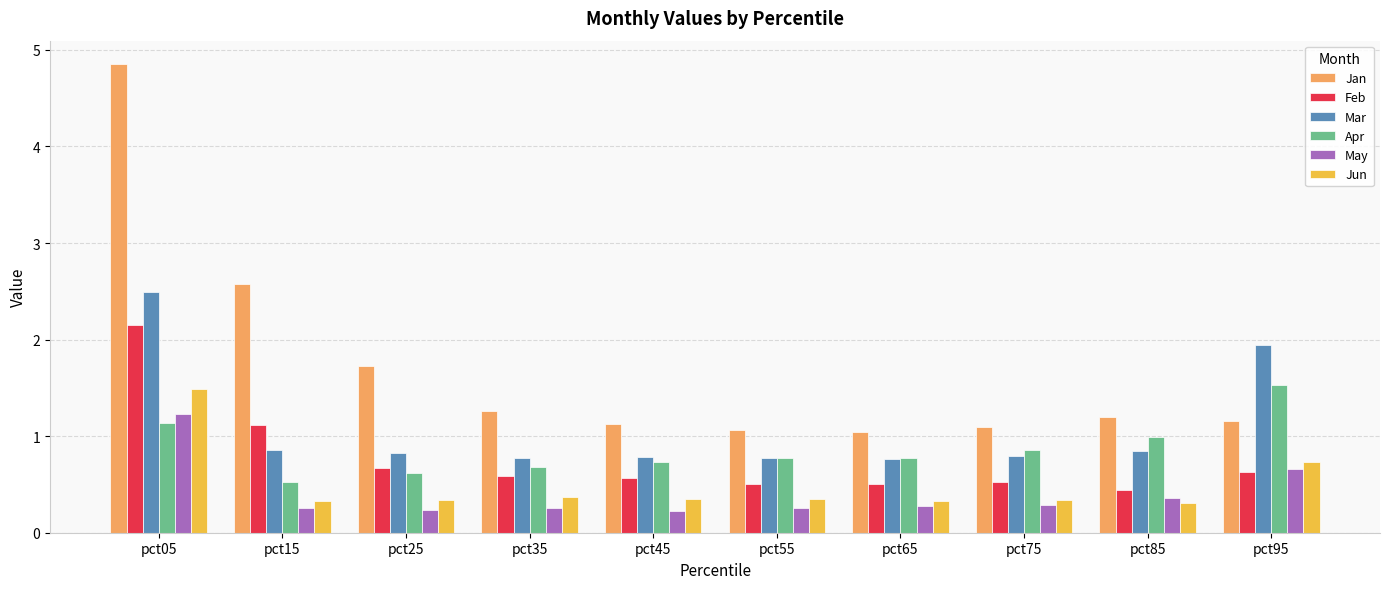

How many groups of bars are there?

10